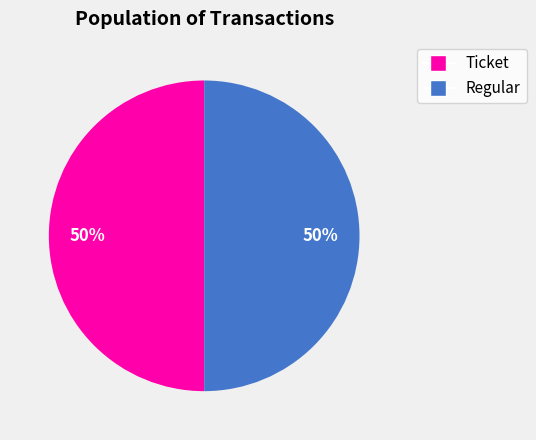

To the nearest percent, what portion does Ticket represent?

50%